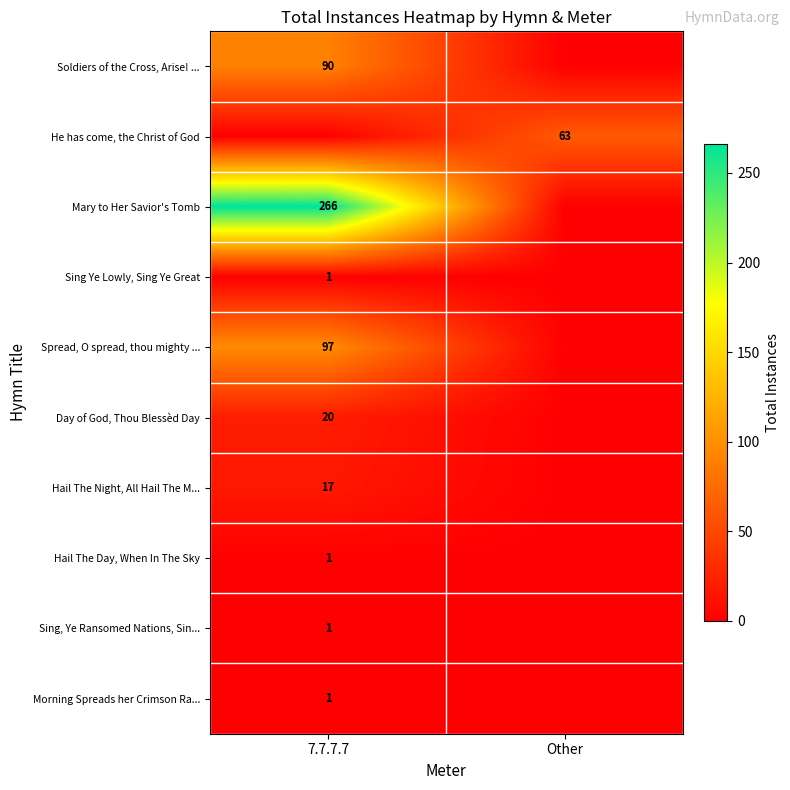

Count the number of categories in the chart.

2